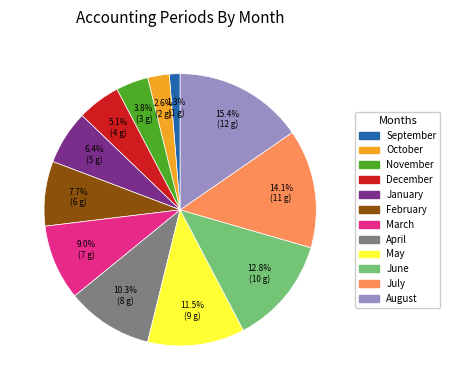

Is there any slice that represents more than half of the pie?

No